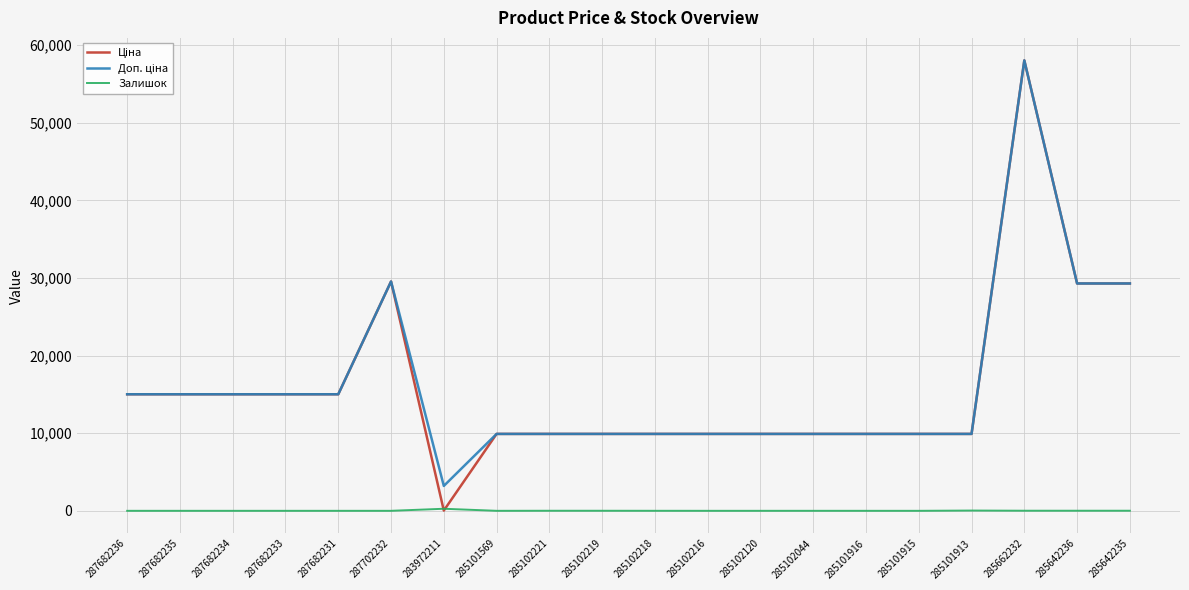

Does the chart have visible grid lines?

Yes